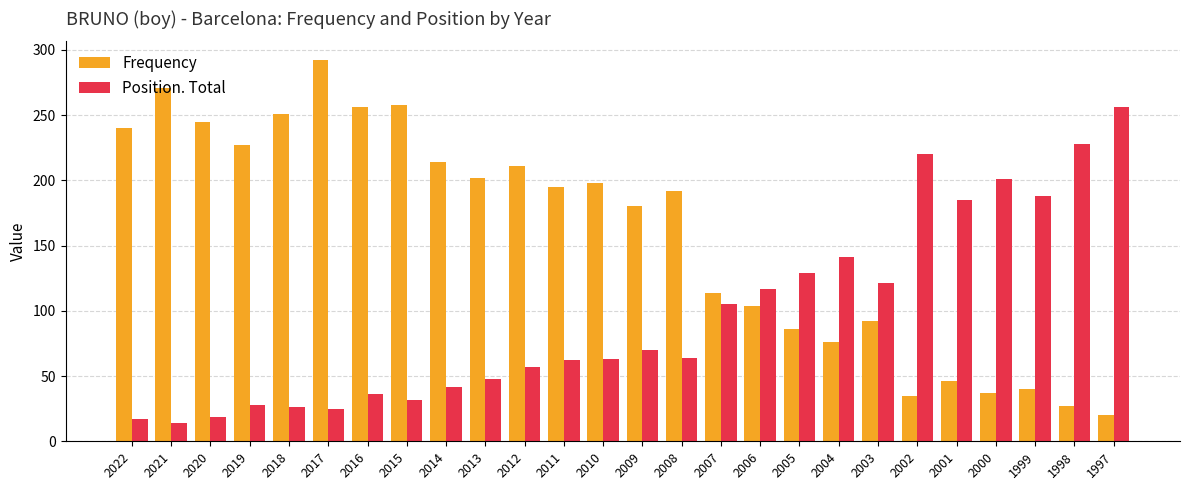

What is the difference between the maximum and minimum values in the Position. Total series?

242